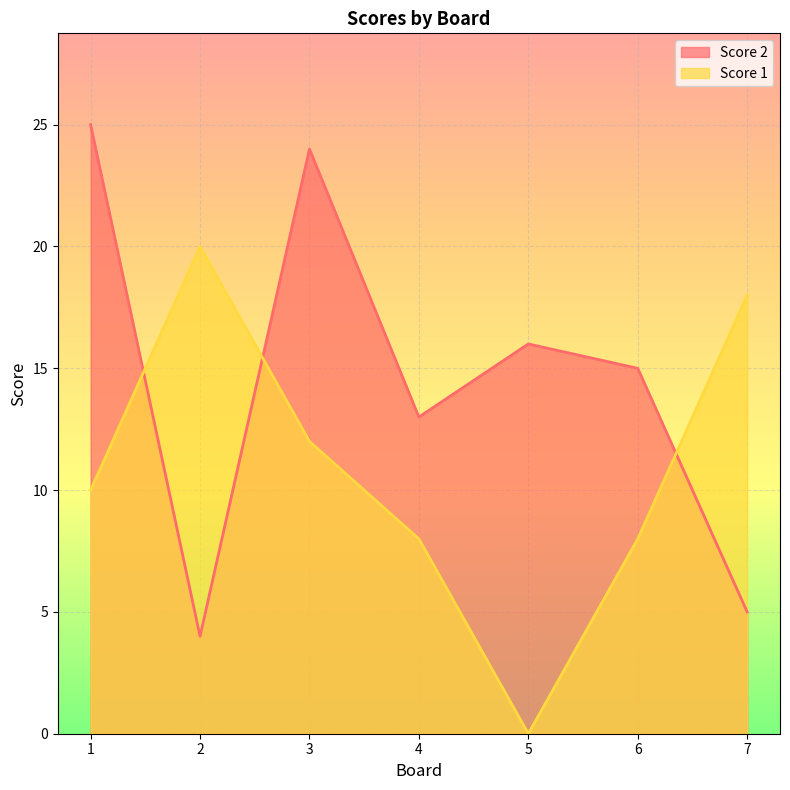

What is the value of the Score 1 point at the 1st from the left?

10